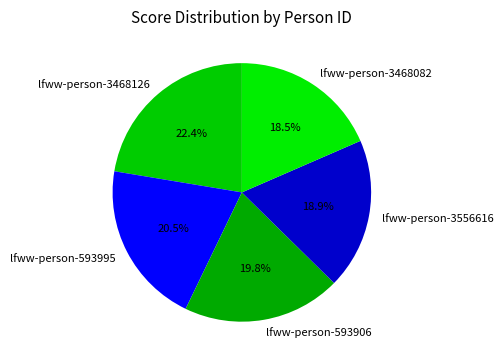

What percentage is the lfww-person-593906 slice, to the nearest percent?

20%